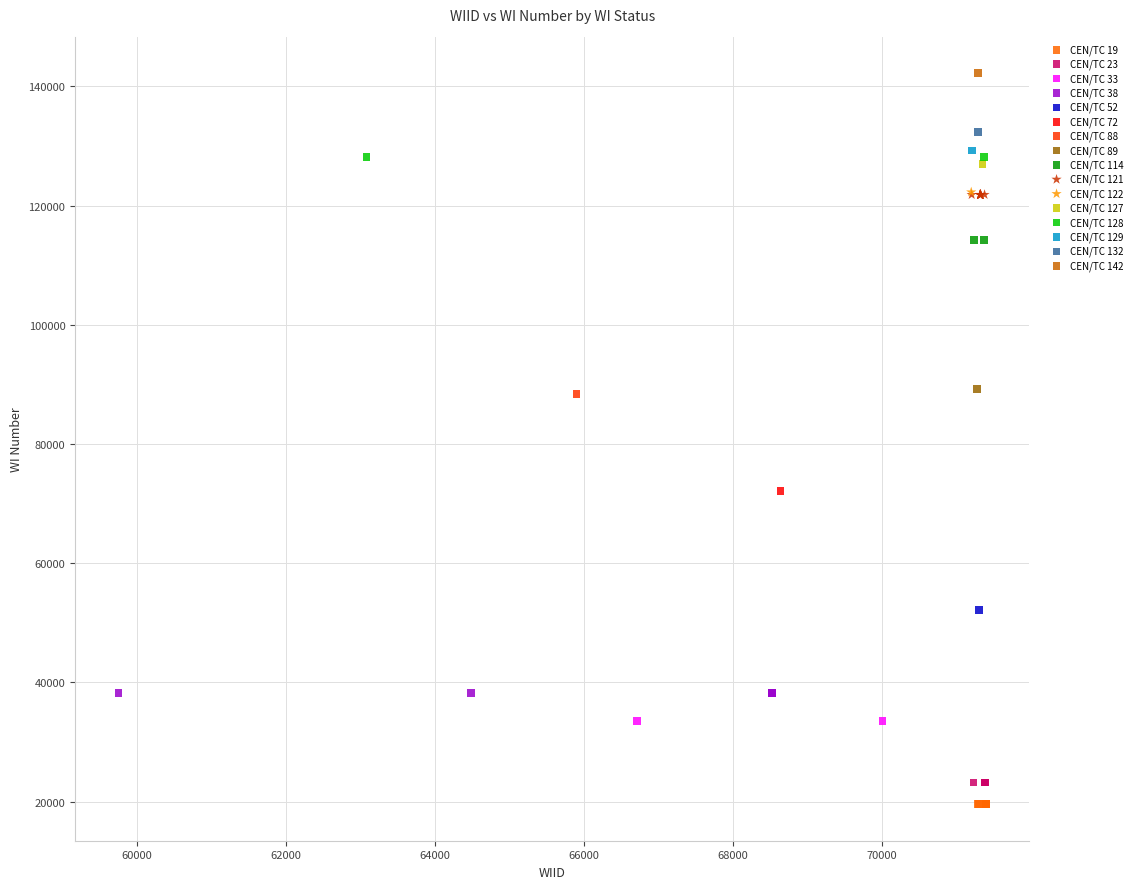

What are all the series names shown in the legend?

CEN/TC 19, CEN/TC 23, CEN/TC 33, CEN/TC 38, CEN/TC 52, CEN/TC 72, CEN/TC 88, CEN/TC 89, CEN/TC 114, CEN/TC 121, CEN/TC 122, CEN/TC 127, CEN/TC 128, CEN/TC 129, CEN/TC 132, CEN/TC 142